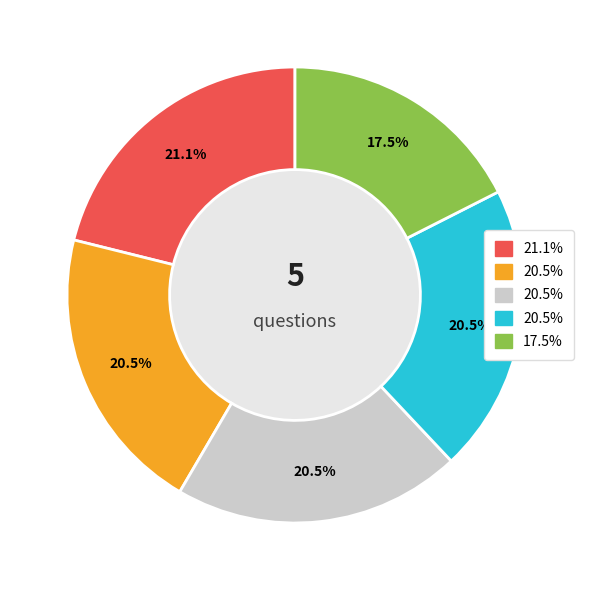

Is there any slice that represents more than half of the pie?

No